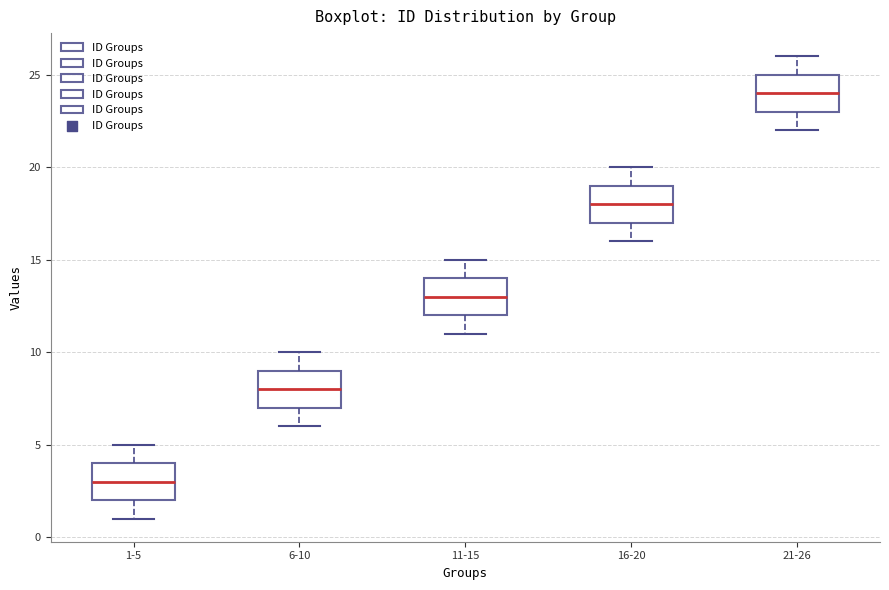

Reading left to right, read every box against the y-axis: the position of its median line, the range the box covers, and the ends of its whiskers. The values are not printed on the chart, so give them approximately, as read against the axis.

1-5: median 3, box 2 to 4, whiskers 1 to 5
6-10: median 8, box 7 to 9, whiskers 6 to 10
11-15: median 13, box 12 to 14, whiskers 11 to 15
16-20: median 18, box 17 to 19, whiskers 16 to 20
21-26: median 24, box 23 to 25, whiskers 22 to 26